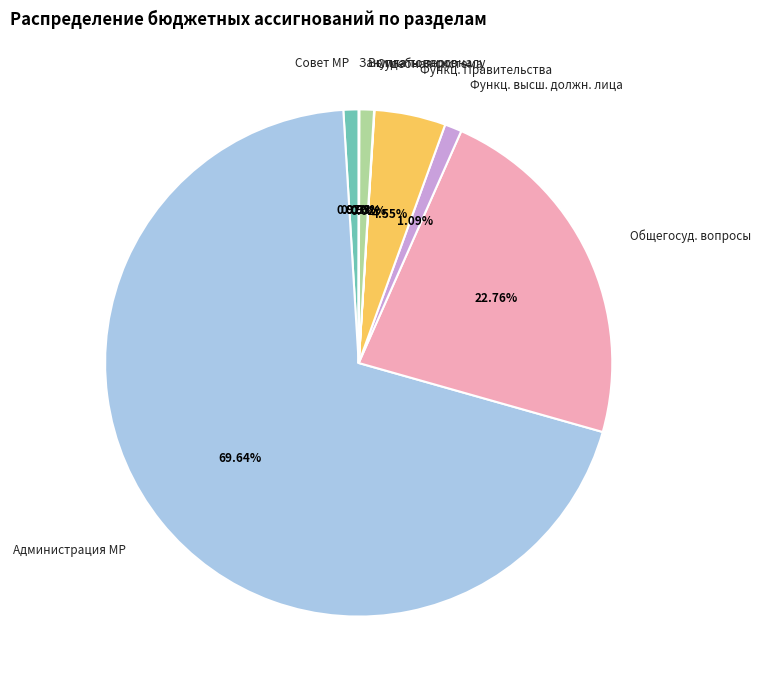

Combined, do Администрация МР and Функц. Правительства account for over 50%?

Yes